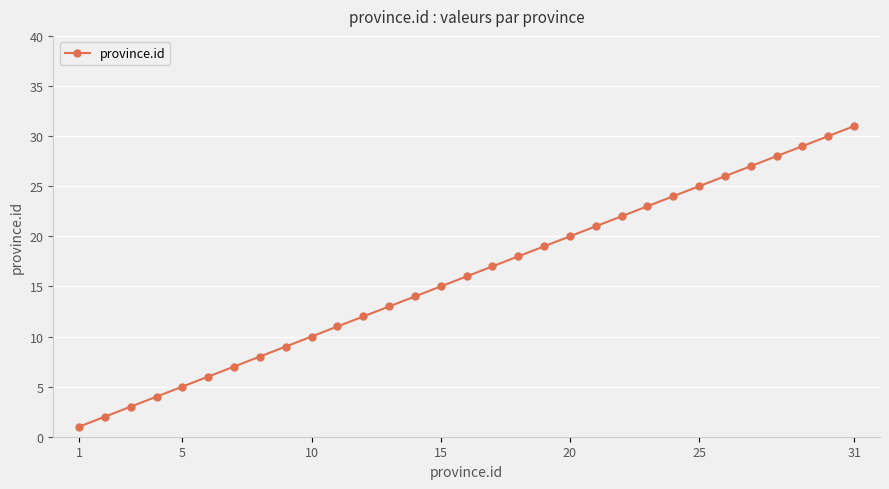

What is the value of the 8th point from the left?

8